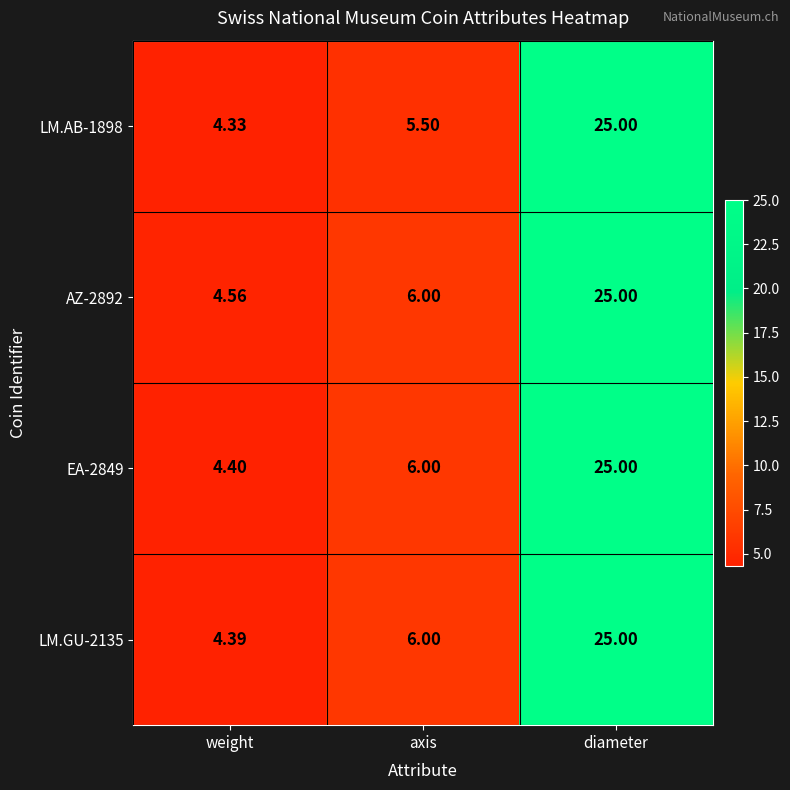

At which label is AZ-2892 closest to 14?

axis